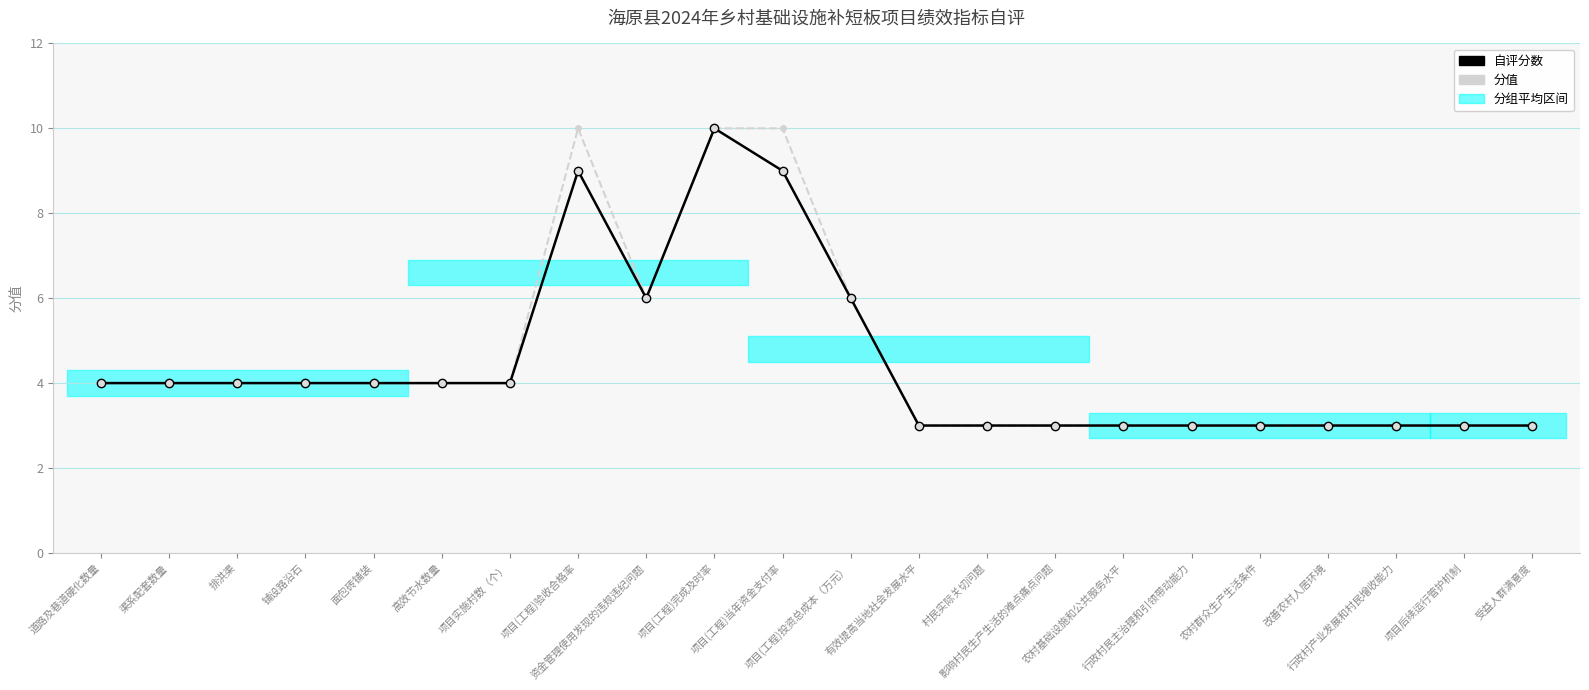

Which series has the largest range (max minus min)?

分值